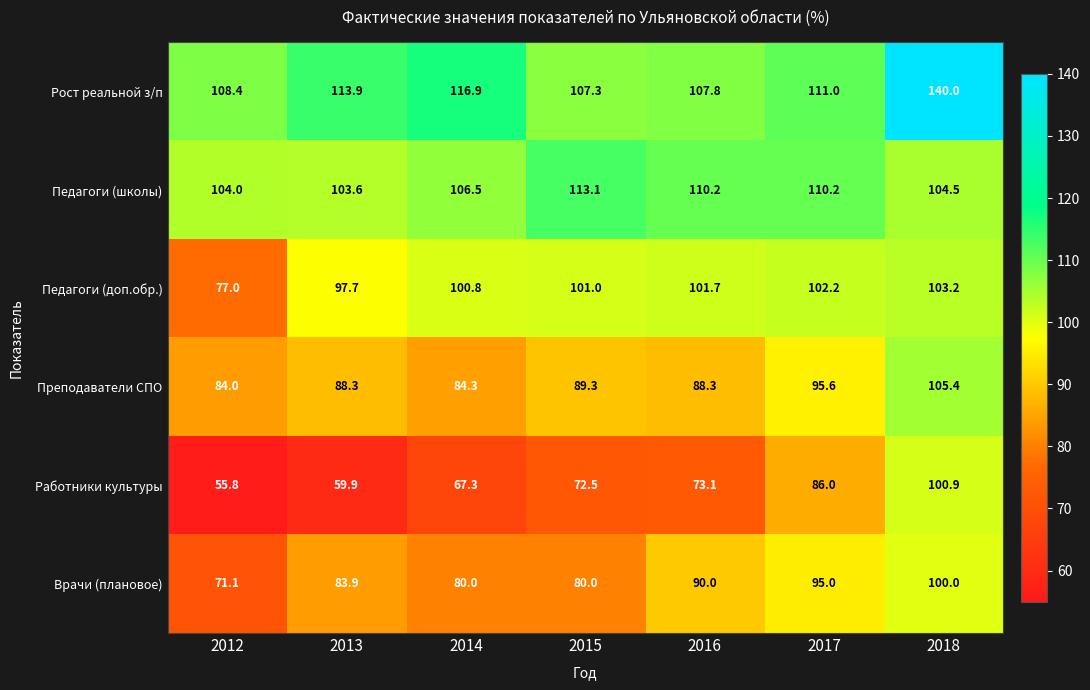

Where is Педагоги (доп.обр.) nearest to the value 90?

2013